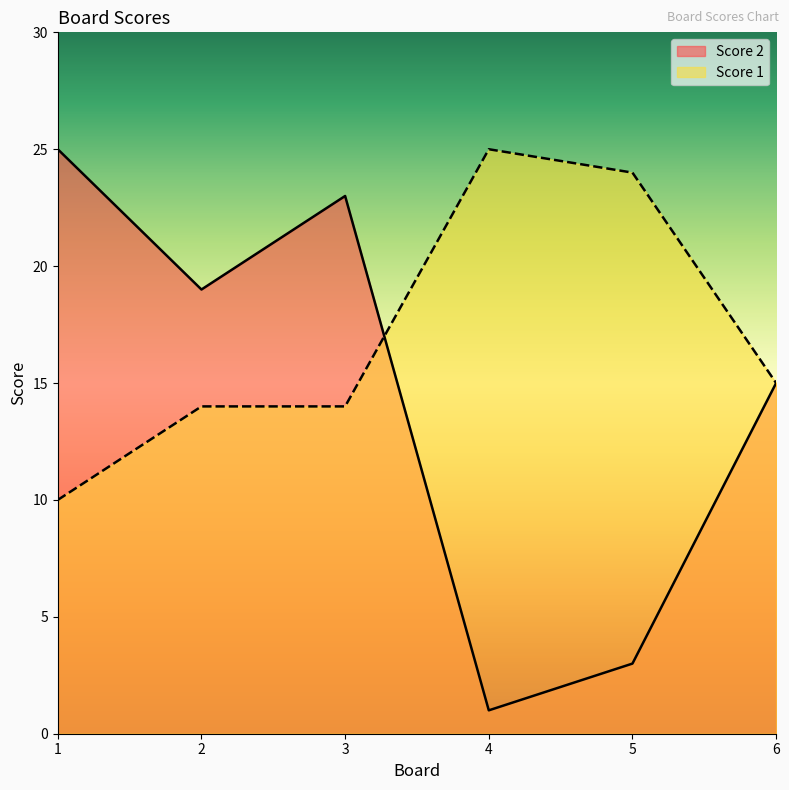

What is the highest value of the Score 1 series?

25